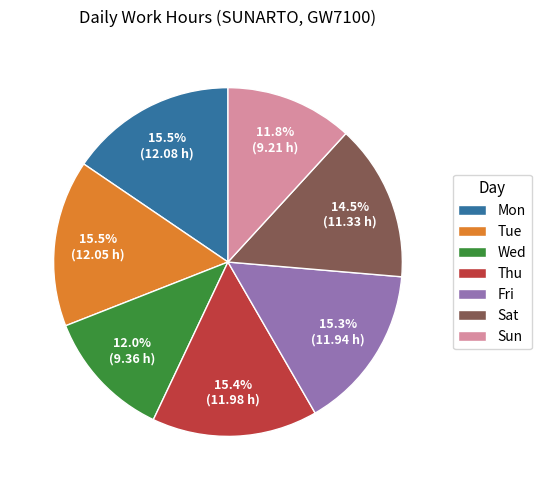

Combined, what portion of the pie is Mon and Sun?

27.3%